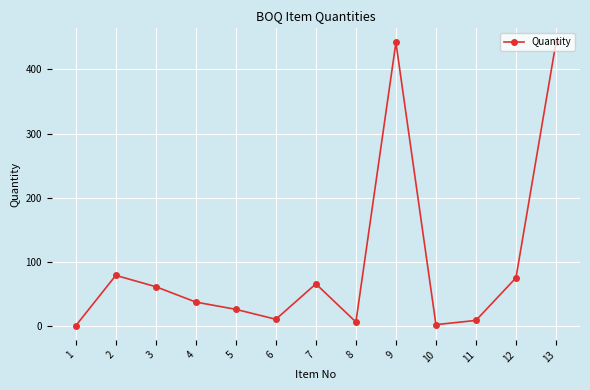

What is the difference between the second highest and second lowest values?

439.3